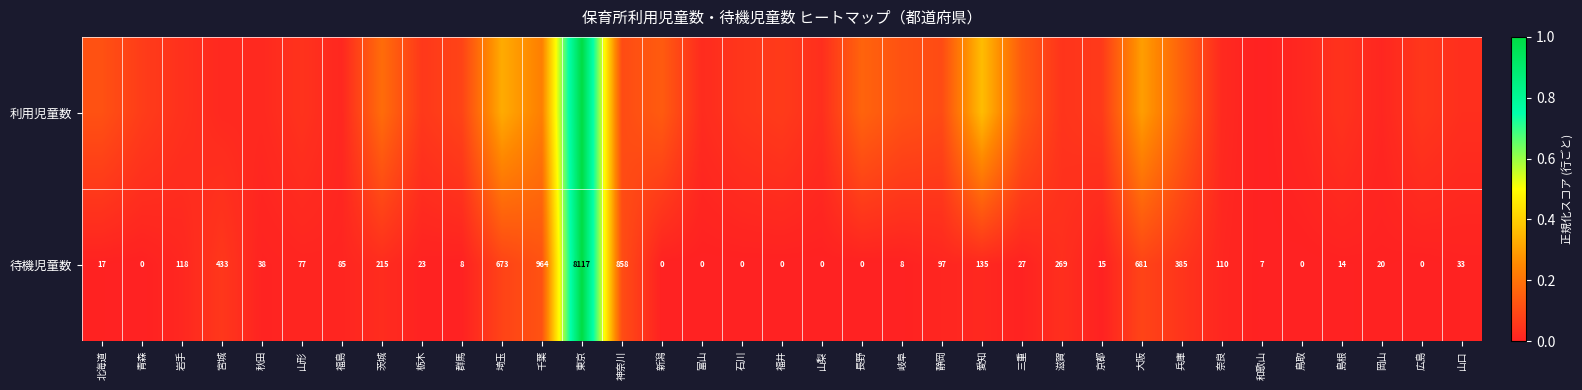

At which label does 待機児童数 first exceed 27?

岩手